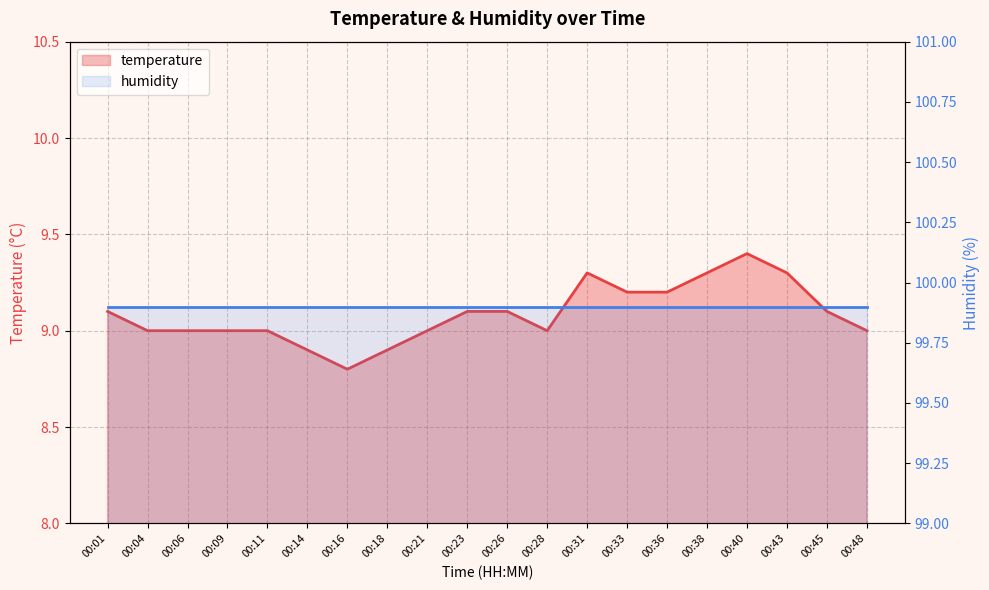

List the labels in order of value, smallest first.

00:16, 00:14, 00:18, 00:04, 00:06, 00:09, 00:11, 00:21, 00:28, 00:48, 00:01, 00:23, 00:26, 00:45, 00:33, 00:36, 00:31, 00:38, 00:43, 00:40